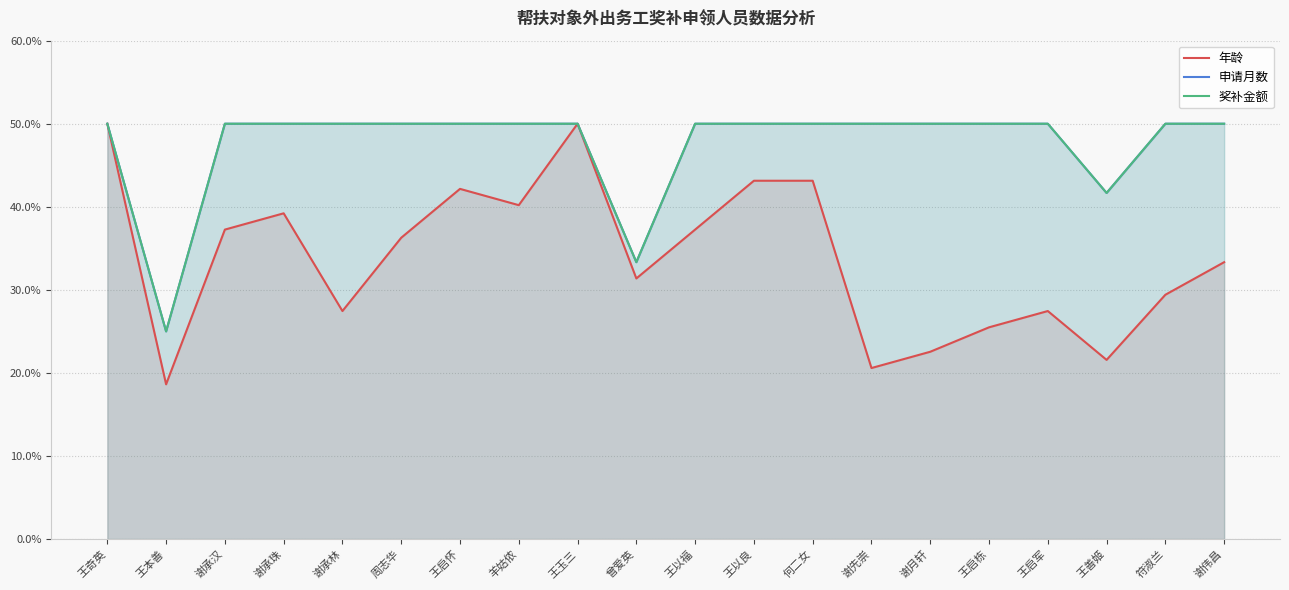

What is the sum of the 奖补金额 values at 谢承汉 and 周志华?

100.0